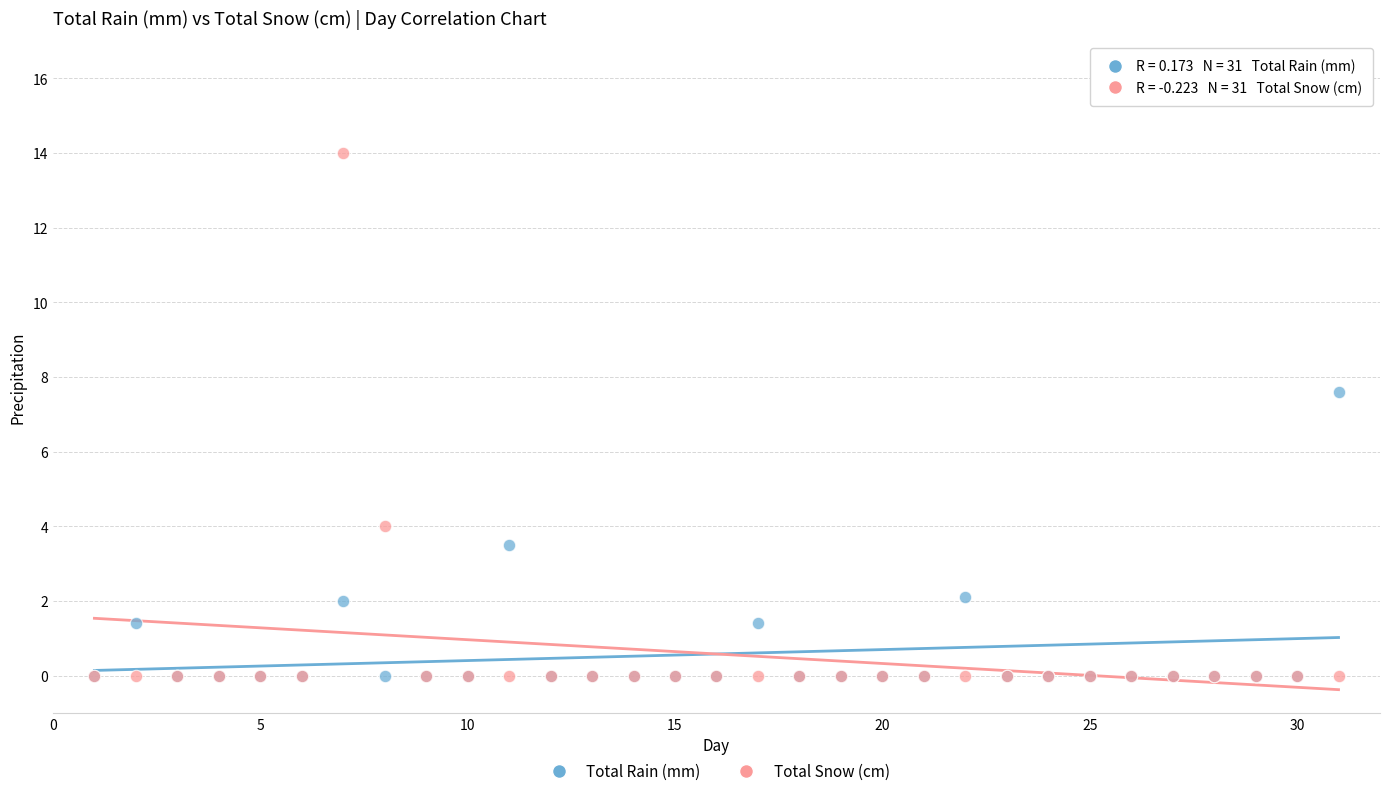

Which series reaches the maximum Y coordinate?

Total Snow (cm)